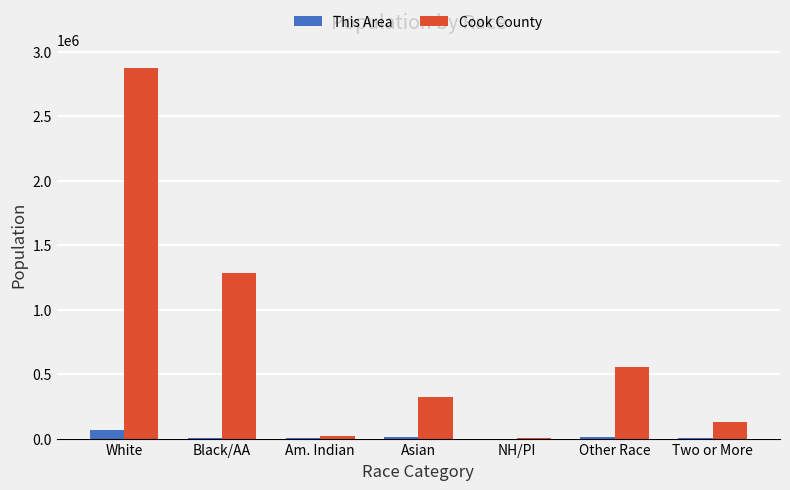

What is the greatest value displayed?

2877212